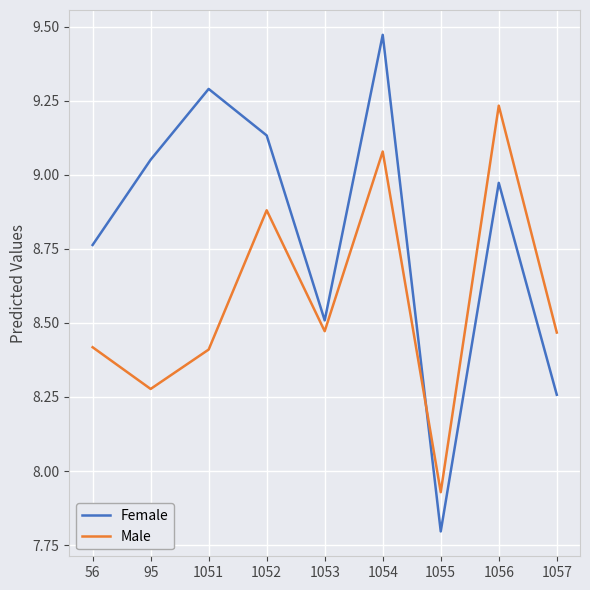

After their last crossing, which series has the higher values: Female or Male?

Male